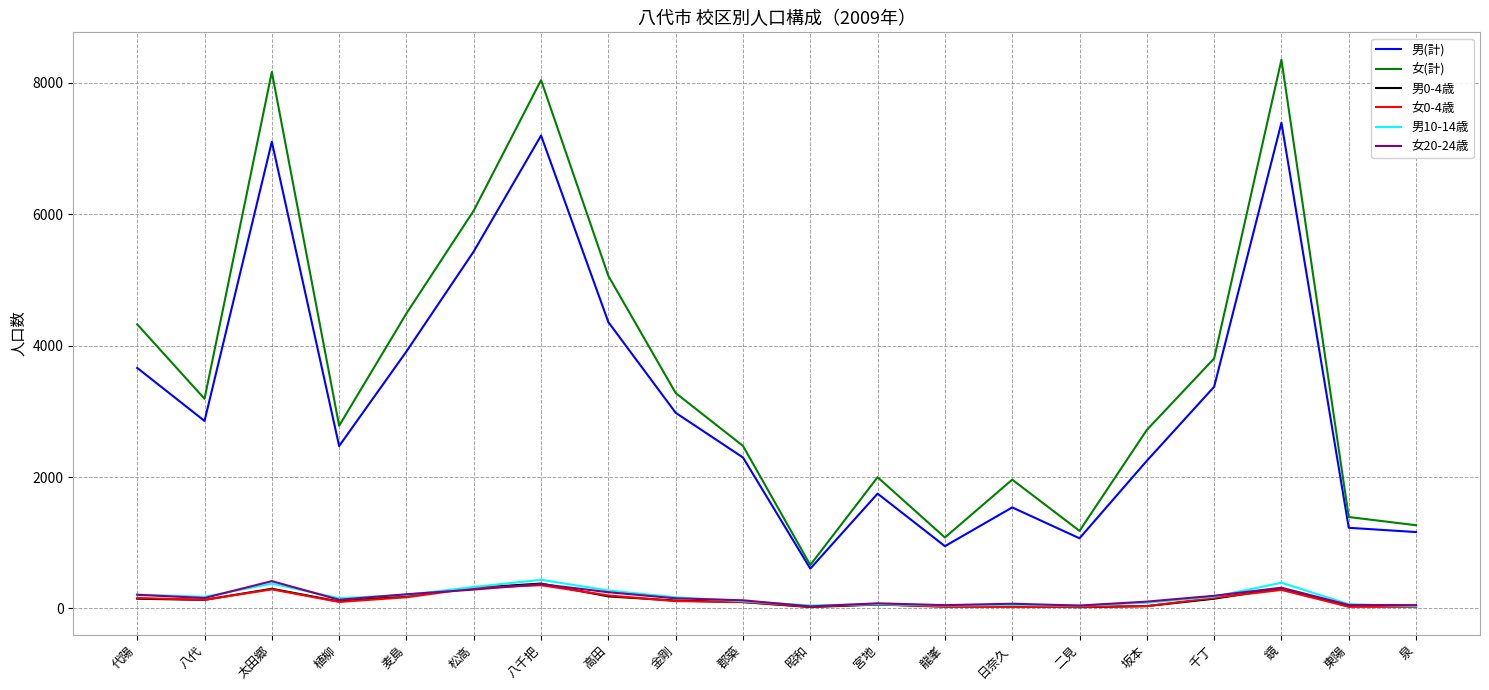

What is the spread (max minus min) of values at 八千把?

7690